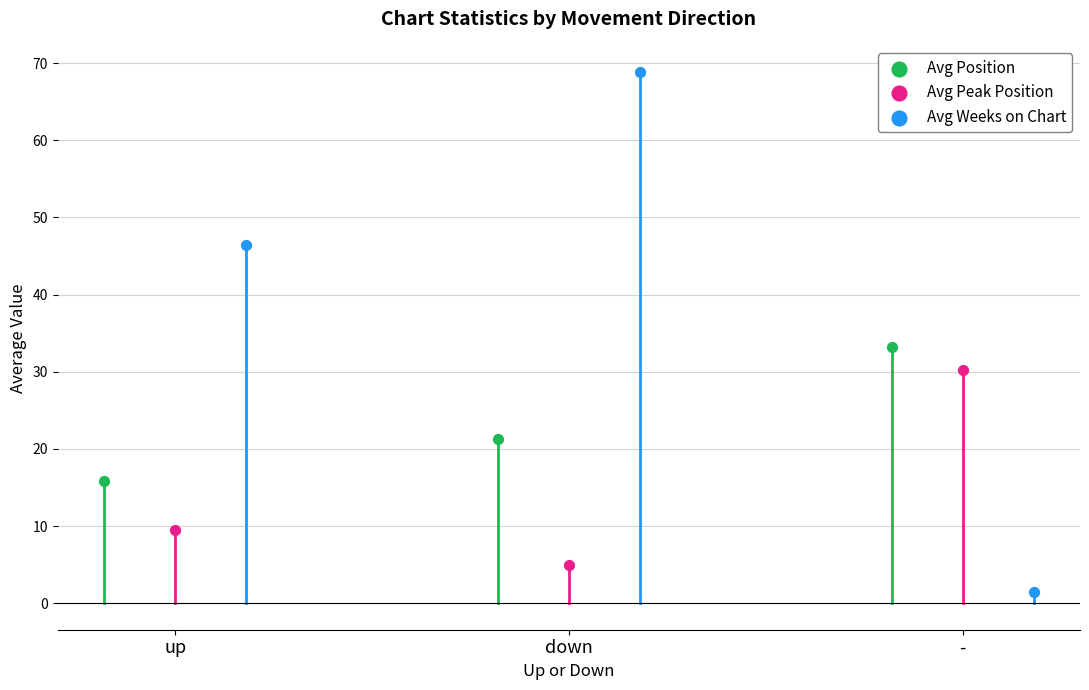

Which series reaches the maximum Y coordinate?

Avg Weeks on Chart